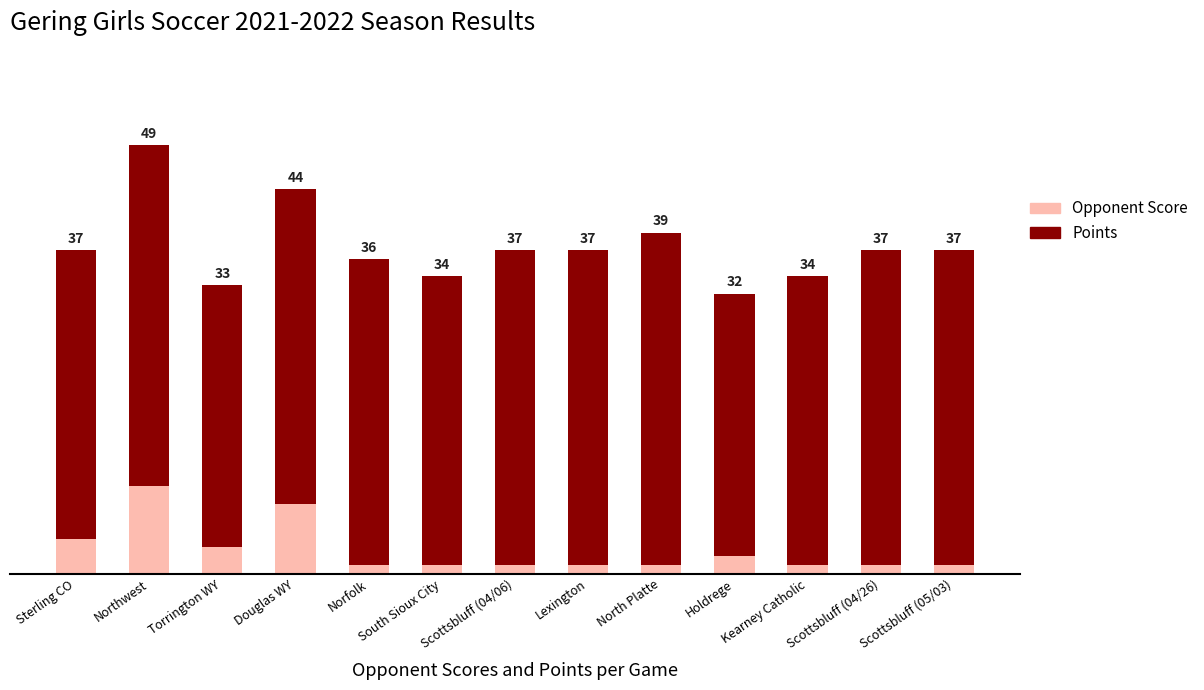

What position from the right is North Platte?

5